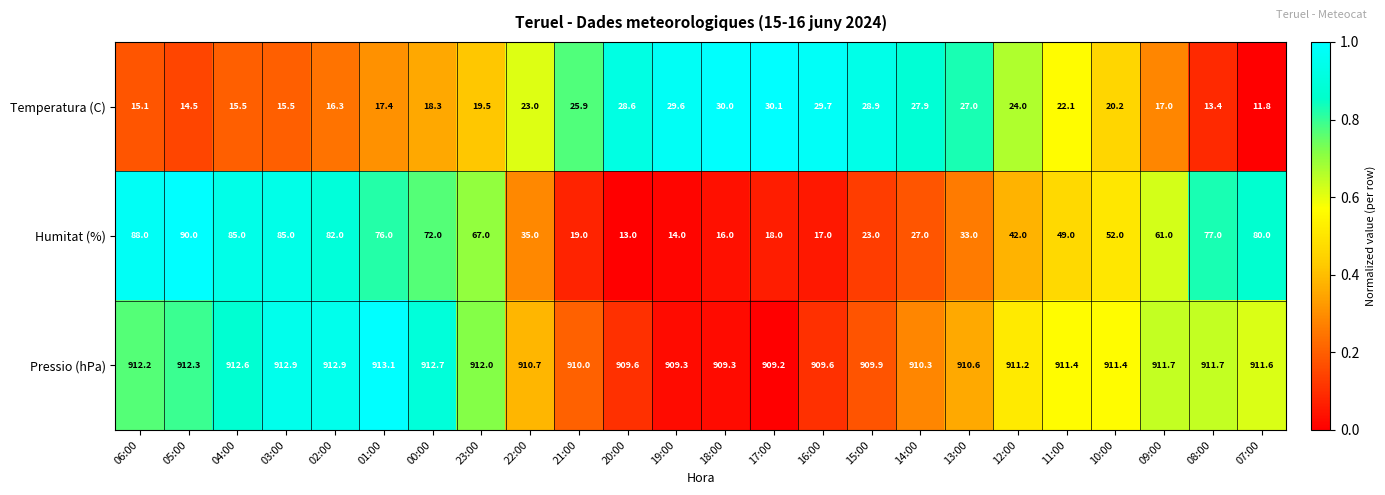

How many distinct data groups are displayed?

3